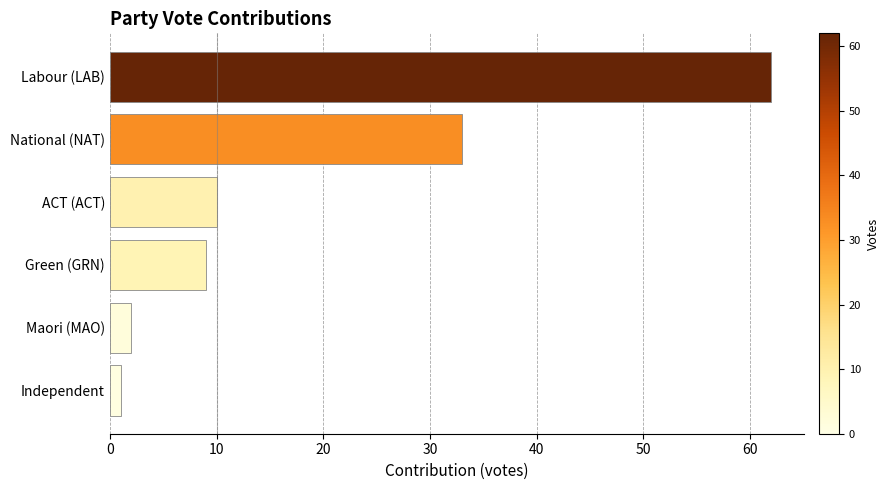

What is the difference between the maximum and minimum values?

61